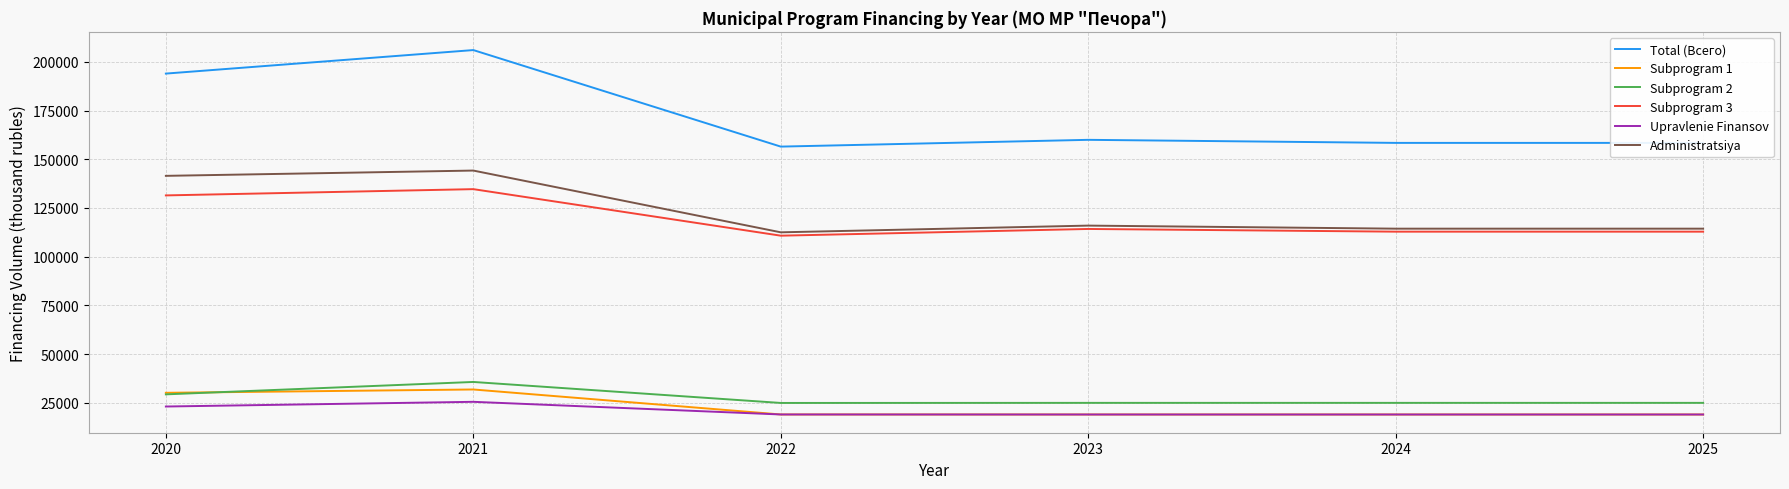

What is the greatest value displayed?

206018.1